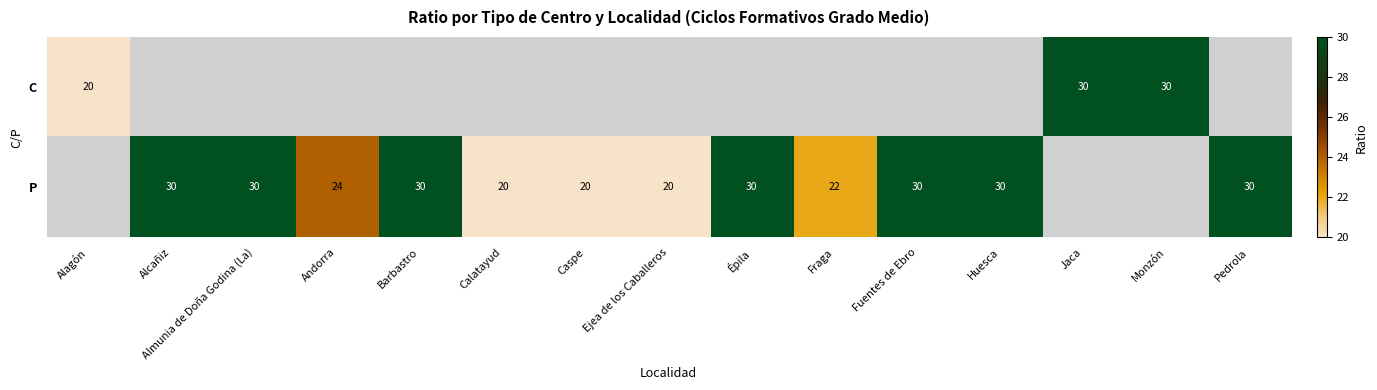

What is the maximum value shown in the chart?

30.0